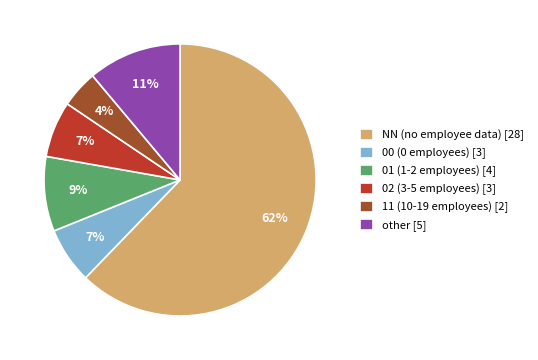

True or false: 11 accounts for 4% of the total.

True